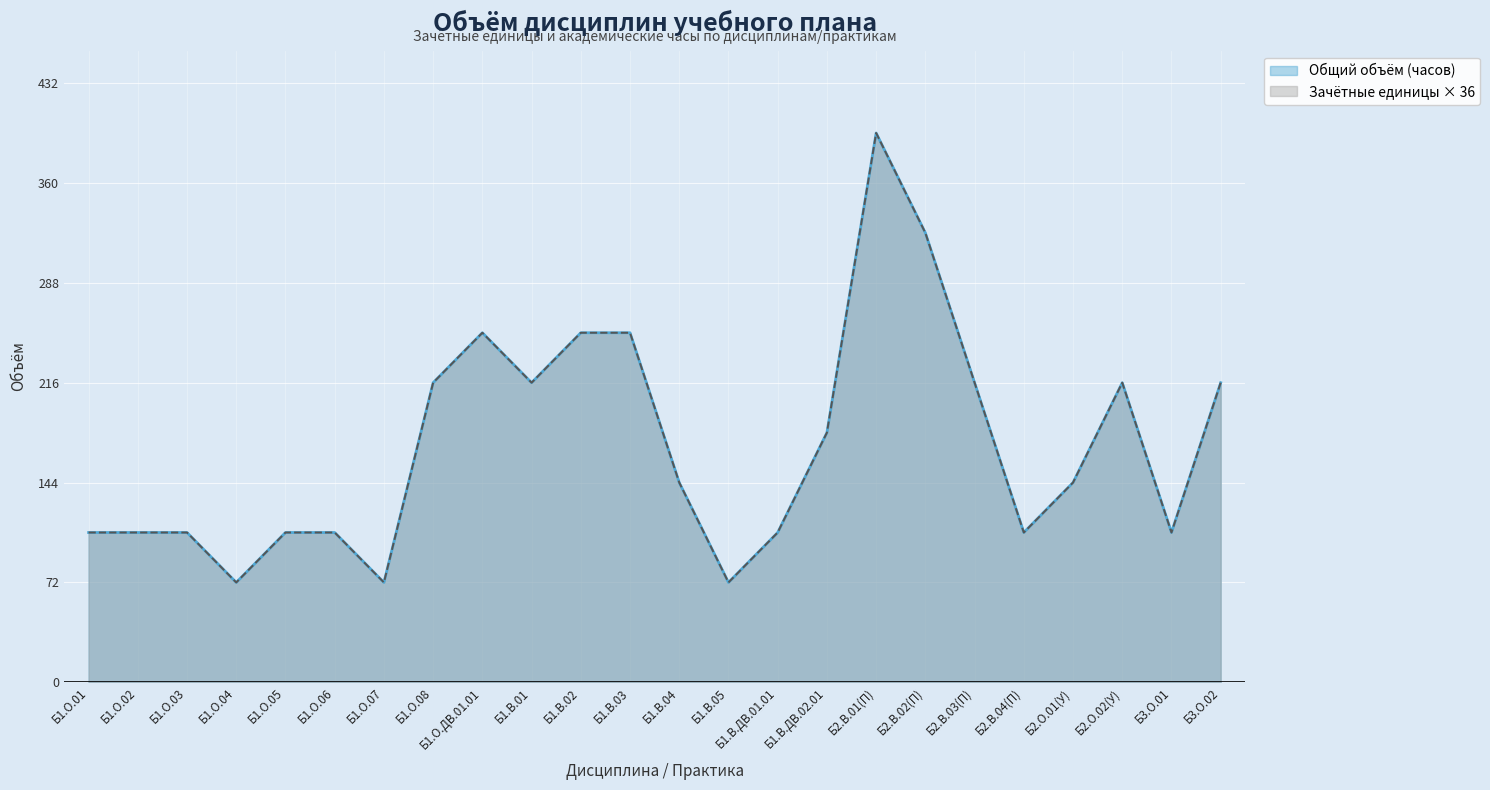

Which series has the largest total across all categories?

Зачётные единицы (з.е.)